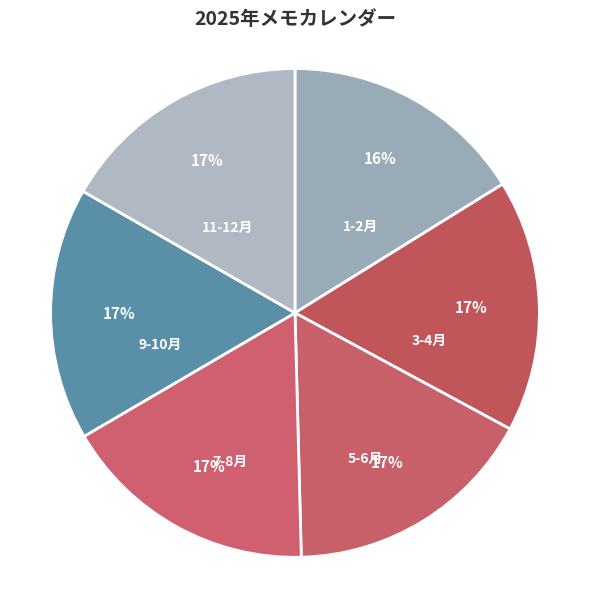

Between 5-6月 and 1-2月, which is larger?

5-6月